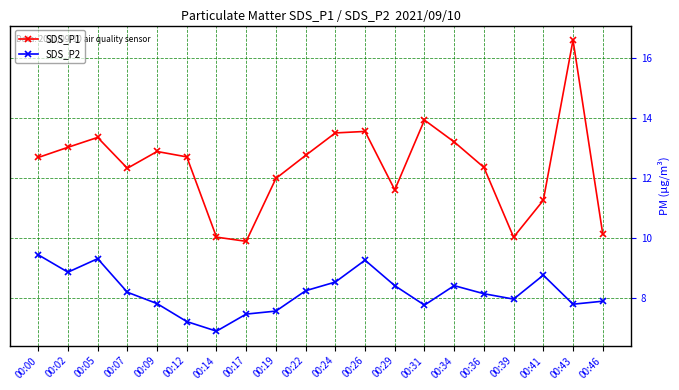

The value of SDS_P2 at 00:31 is 10.6. True or false?

False